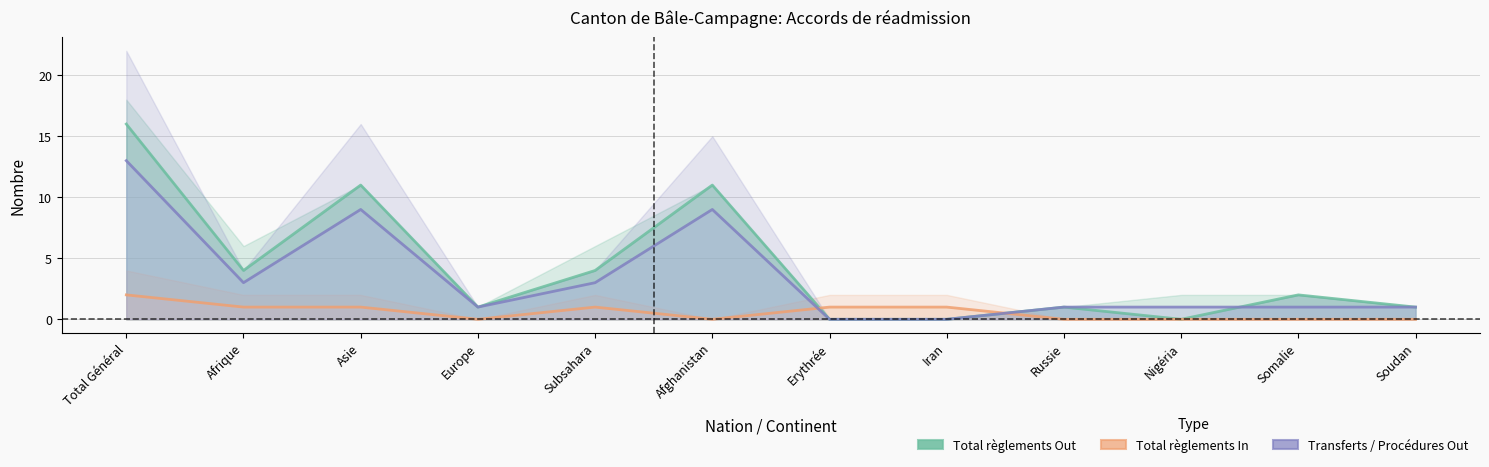

Where do Total règlements (radiations incl.) In and Total règlements (radiations incl.) Out first cross each other?

Afghanistan and Erythrée